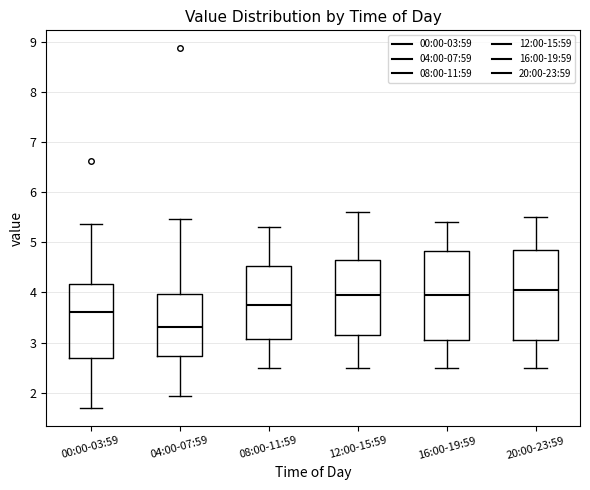

Where is the lower edge of the box for 00:00-03:59 on the y-axis? The values are not printed on the chart, so give them approximately, as read against the axis.

2.7